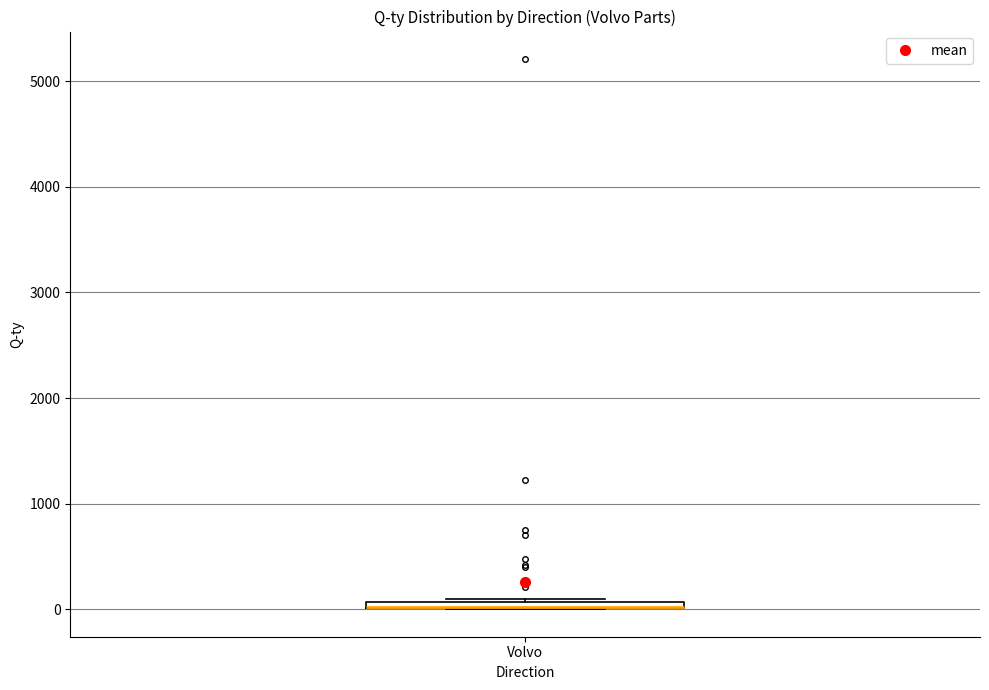

Where is the upper edge of the box for Volvo on the y-axis? The values are not printed on the chart, so give them approximately, as read against the axis.

100